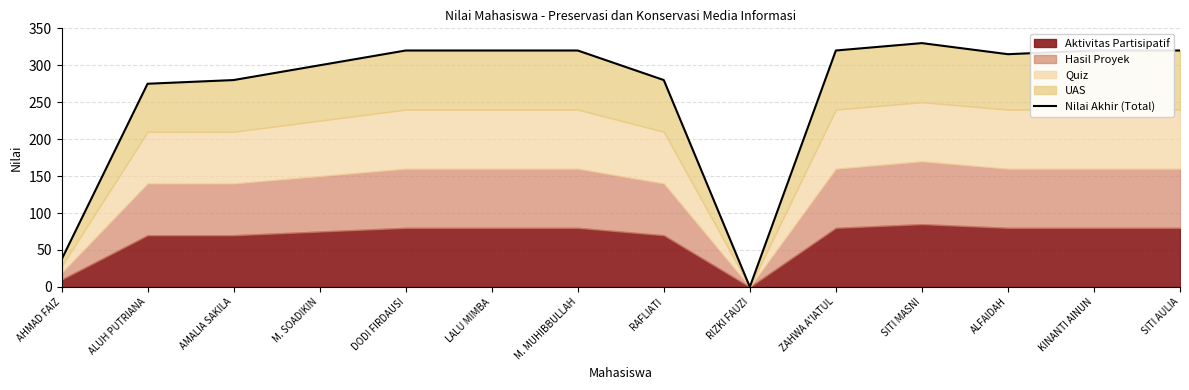

How many positive values are there?

13